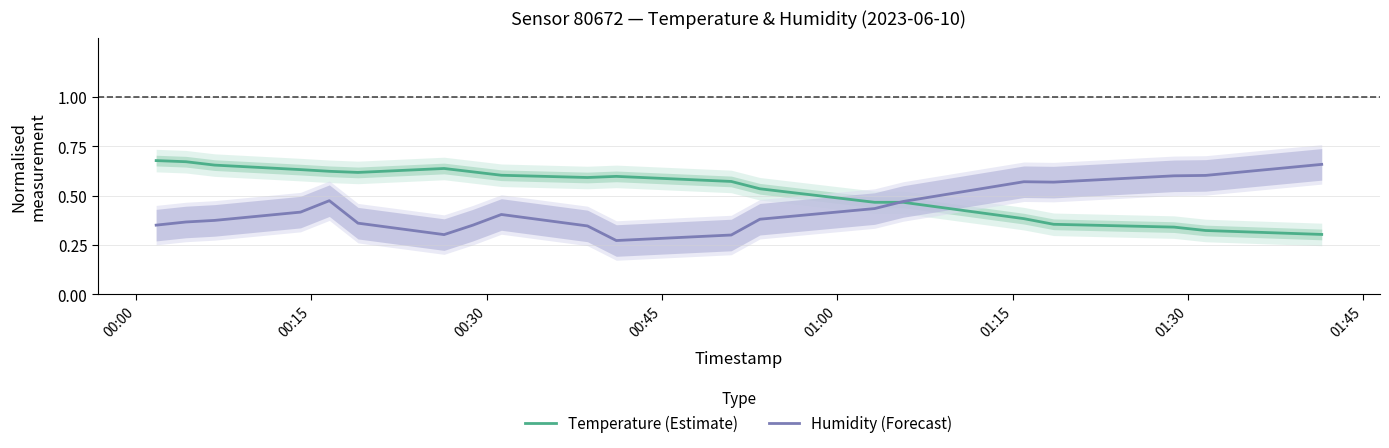

How many lines are shown in the chart?

2